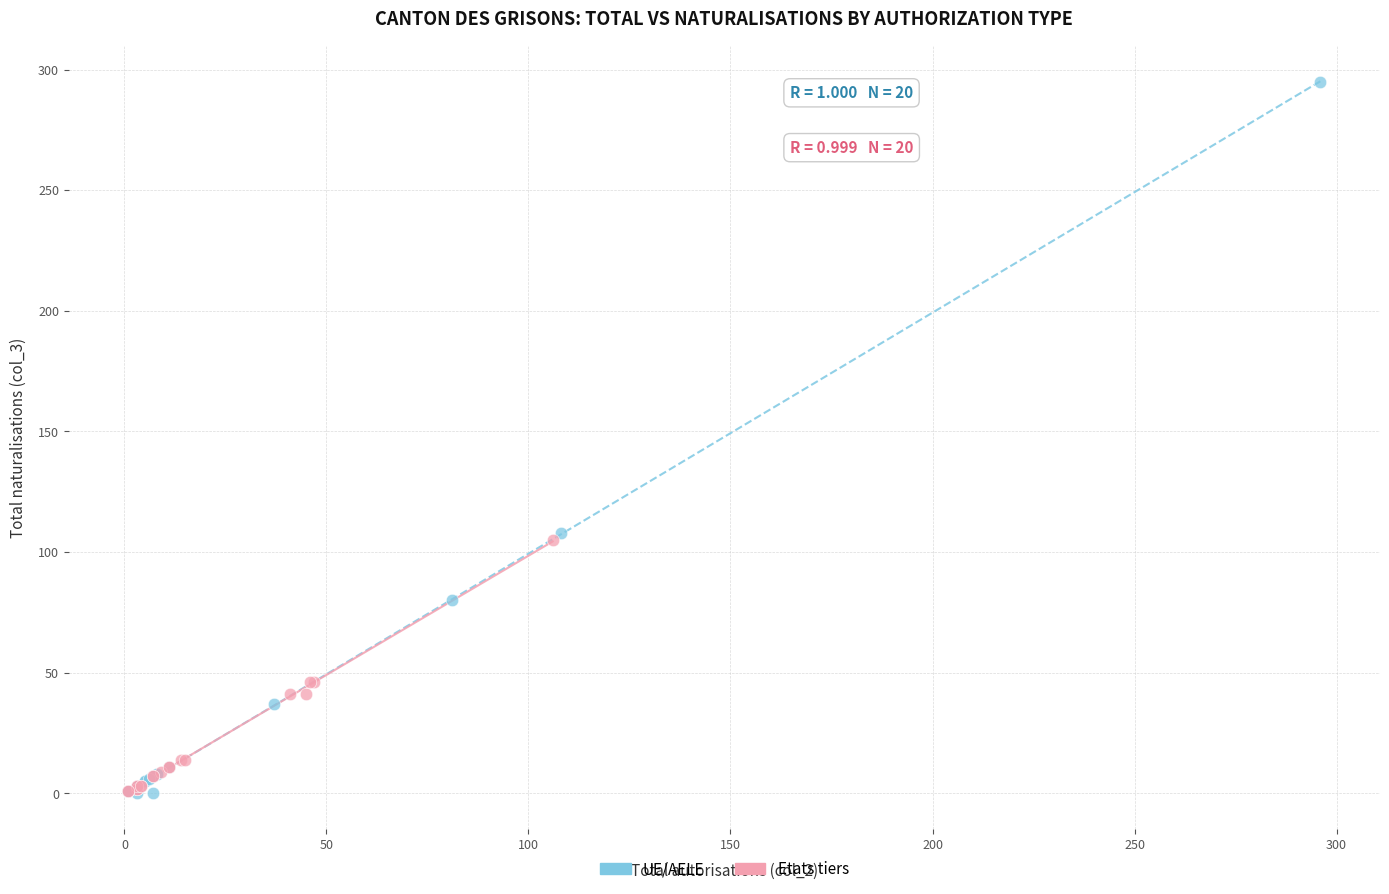

Which series has the widest spread of Y values?

UE/AELE